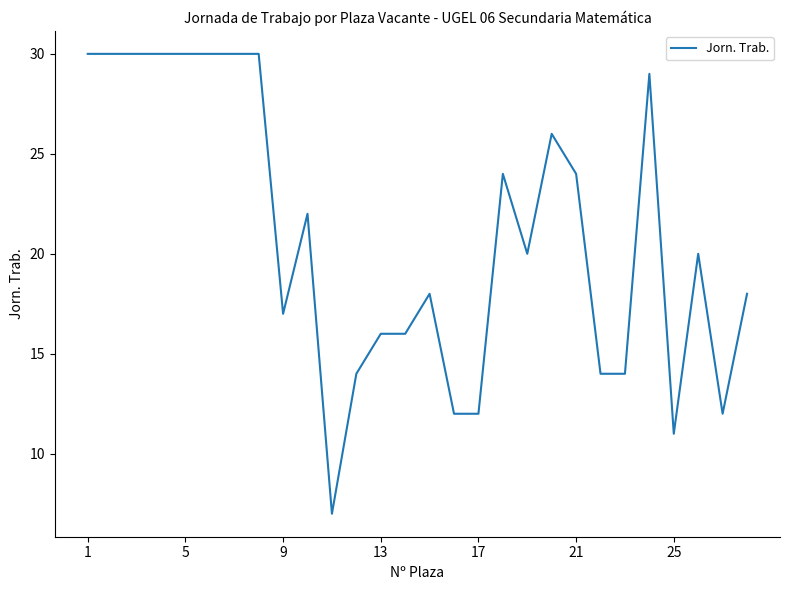

What is the average value?

21